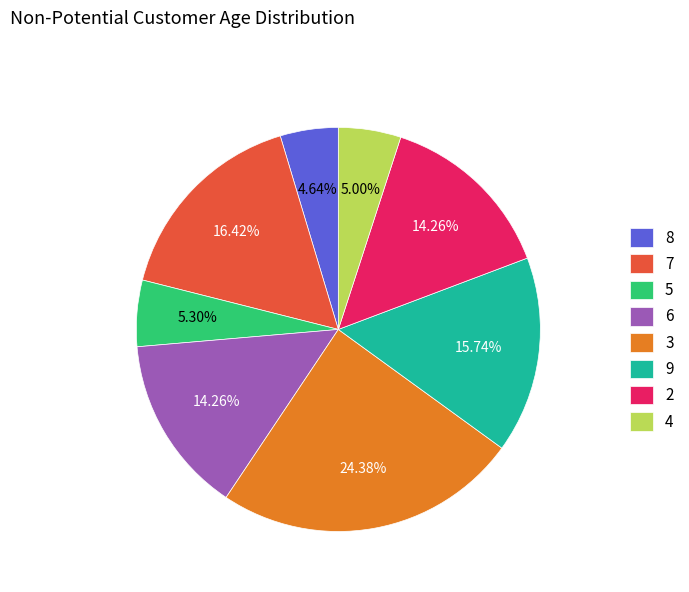

Is 8 the majority of the pie?

No